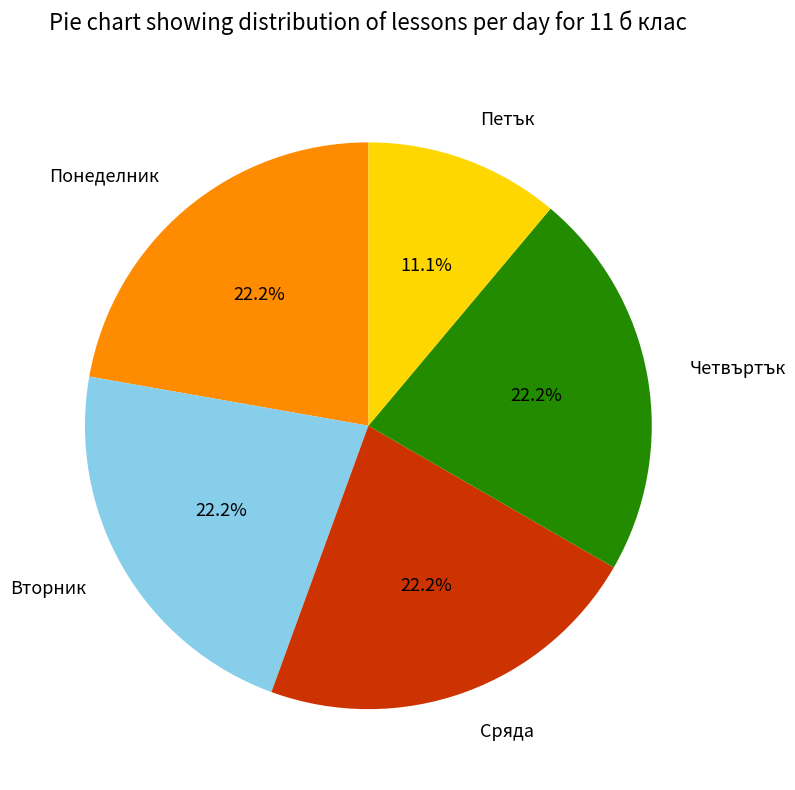

Count the number of slices in the pie.

5